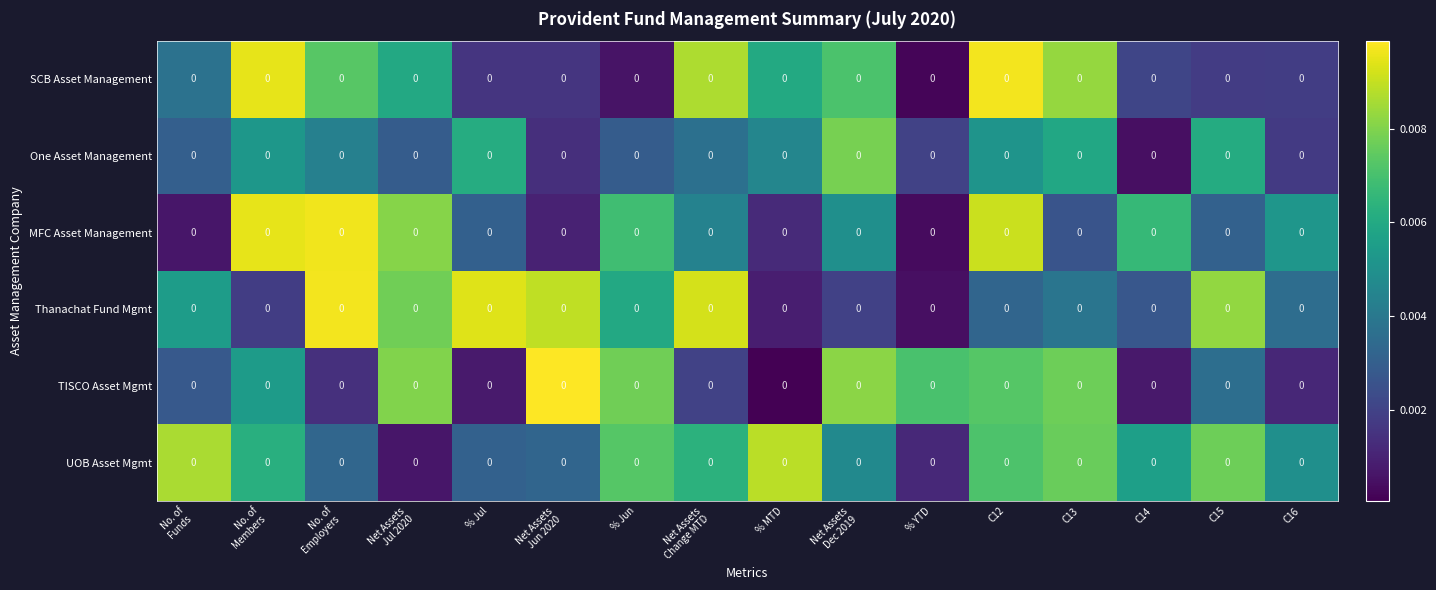

The value of Thanachat Fund Mgmt at C14 is 0.0. True or false?

True